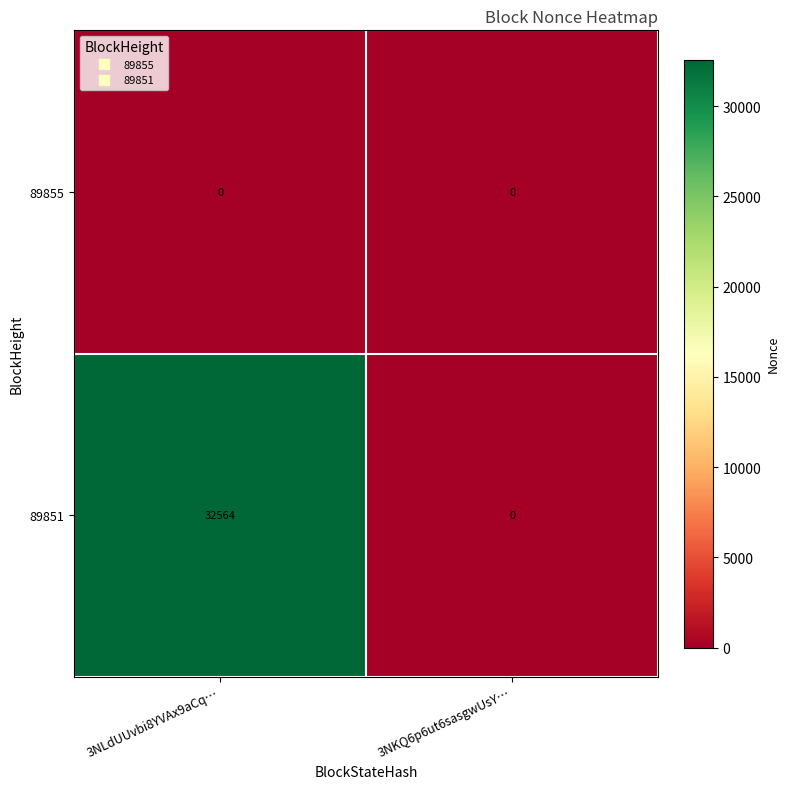

What is the spread (max minus min) of values at 3NLdUUvbi8YVAx9aCq…?

32564